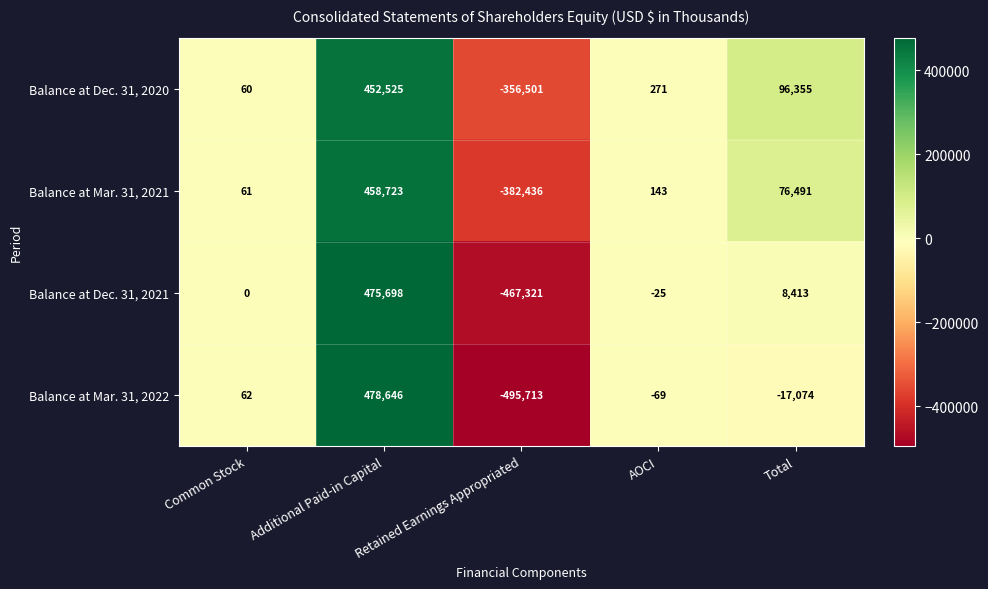

What is the total value across all series at Common Stock?

183